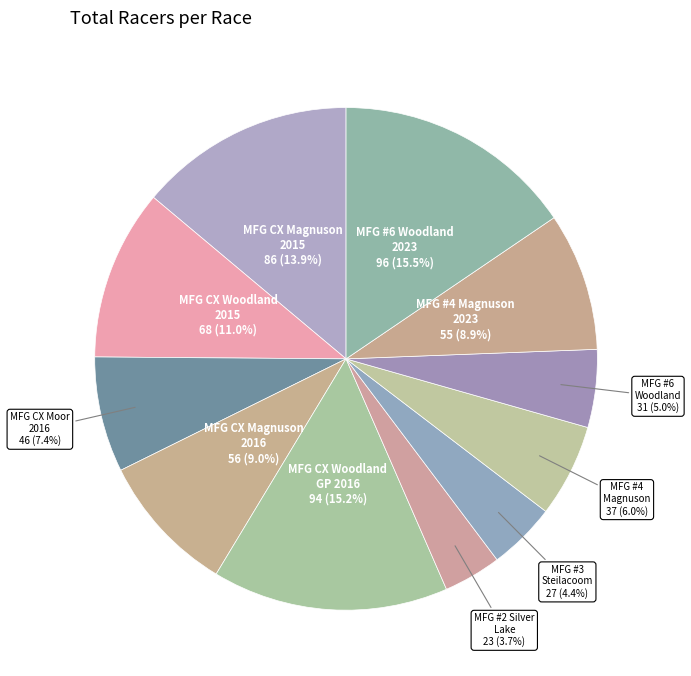

Approximately how many times larger is the value at MFG #4 Magnuson 2023 compared to MFG CX Woodland 2015?

0.8